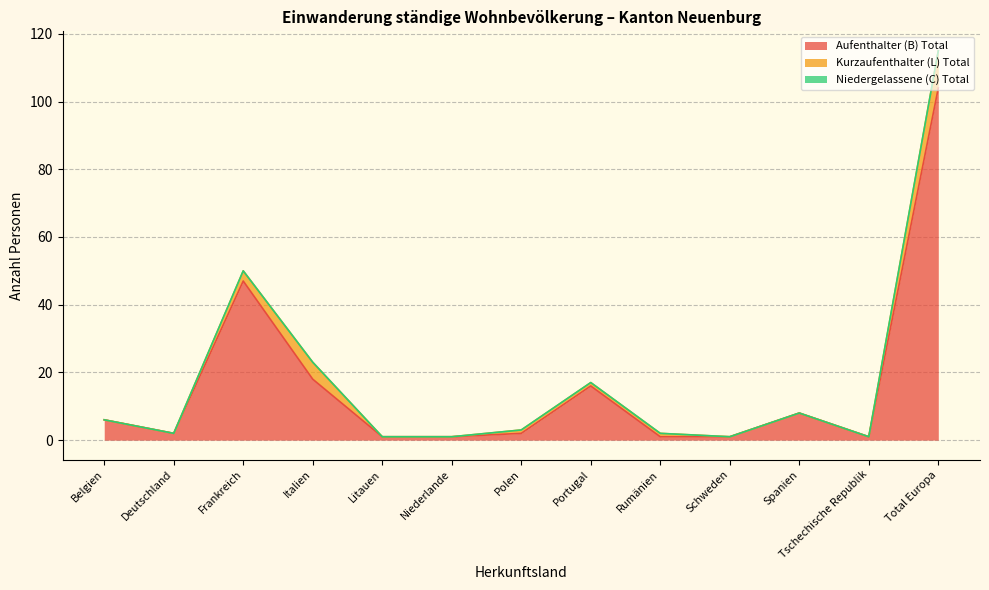

How many lines are shown in the chart?

3